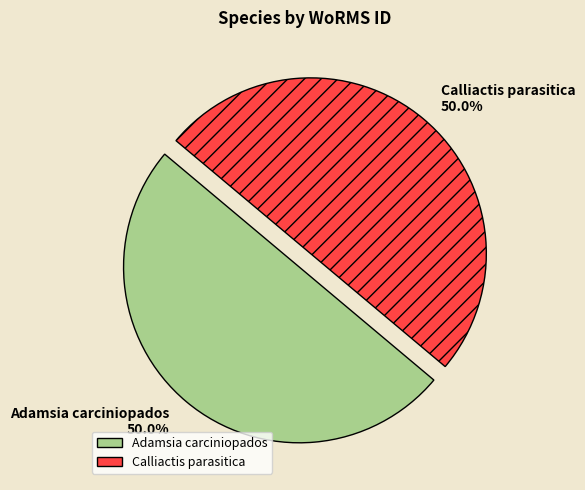

What is the ratio of the value at Adamsia carciniopados 50.0% to the value at Calliactis parasitica 50.0%?

1.0